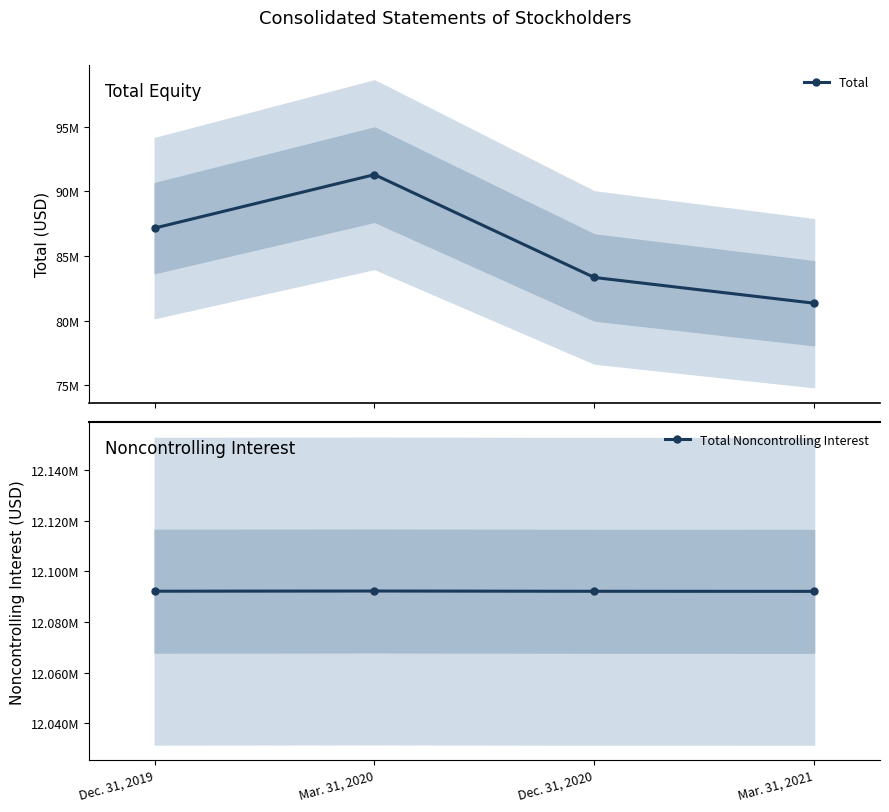

What are all the series names shown in the legend?

Total, Total Noncontrolling Interest